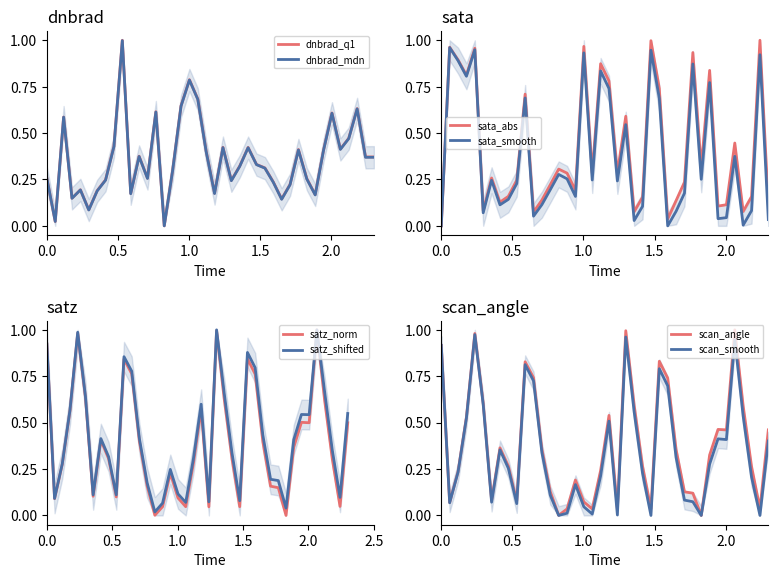

What is the sum of all satz values?

16.0